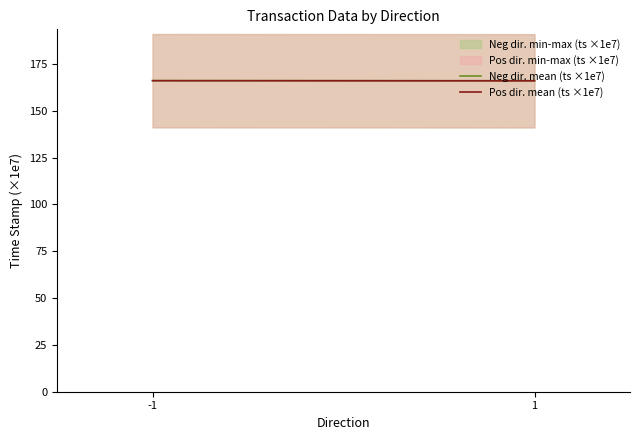

Where does the Neg dir. mean (ts ×1e7) series first go above 166?

-1